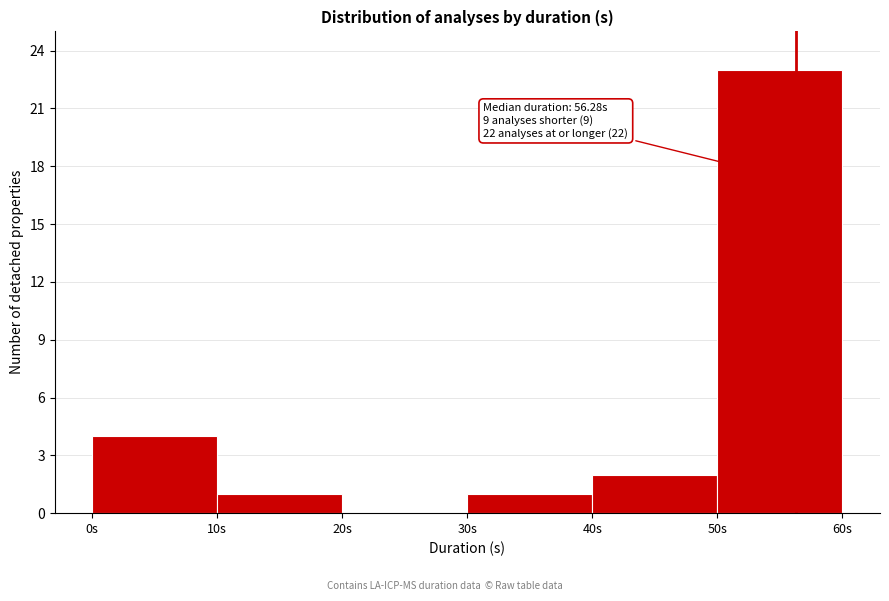

Over which range of the x-axis is the bar tallest?

50 to 60